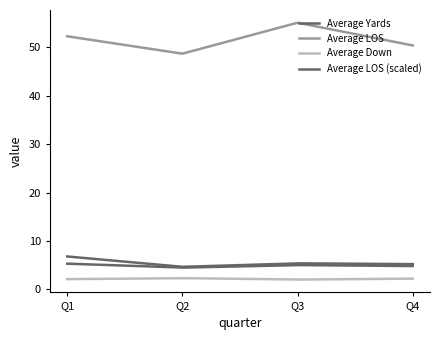

Count the number of data series in this chart.

4